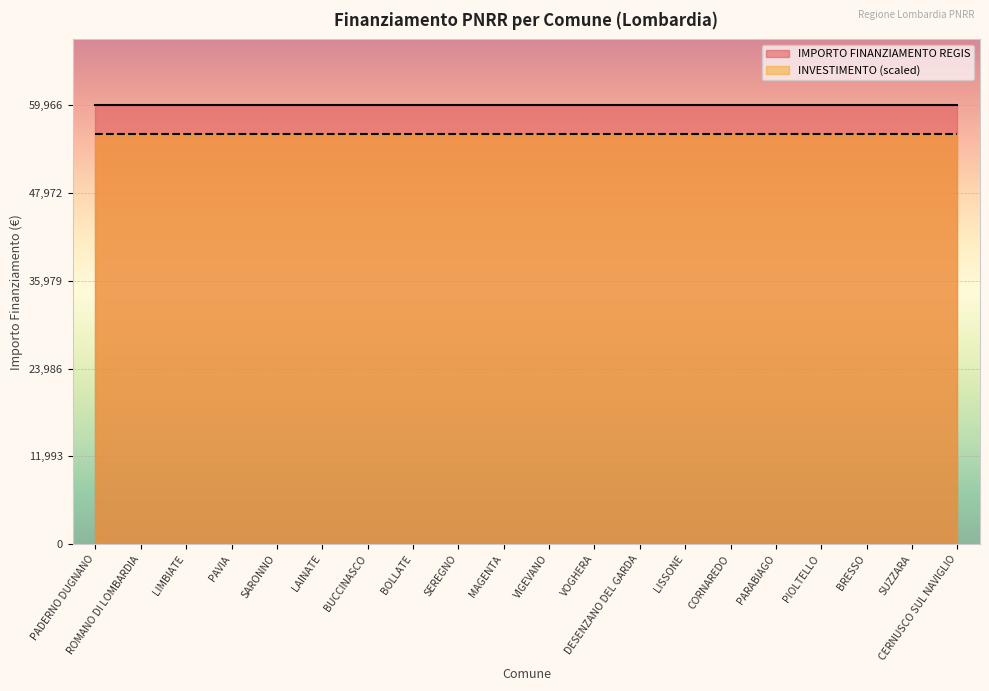

True or false: INVESTIMENTO has more than 1 interior local peaks.

False